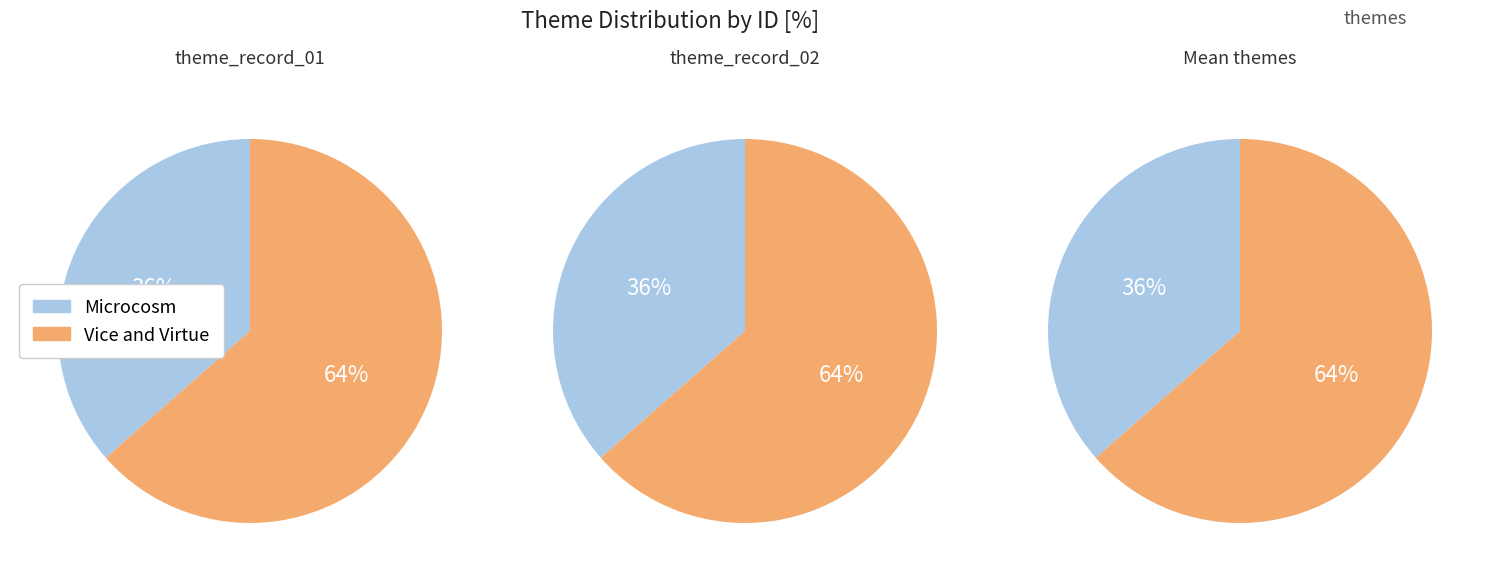

How many slices are in this pie chart?

2